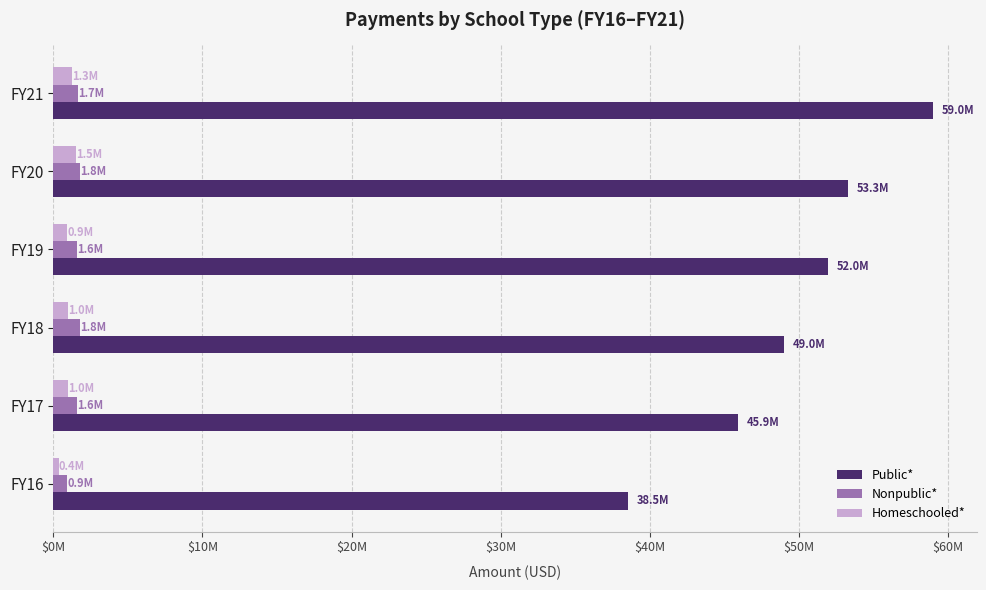

Reading left to right, what are all the values shown in this chart?

Public*: 38544723.0	45937824.0	48975399.4	51964517.0	53299377.0	58988945.1
Nonpublic*: 899511.6	1569049.0	1781384.1	1608754.1	1773422.4	1667766.6
Homeschooled*: 351193.4	996687.1	994984.8	924700.4	1520101.3	1256012.4